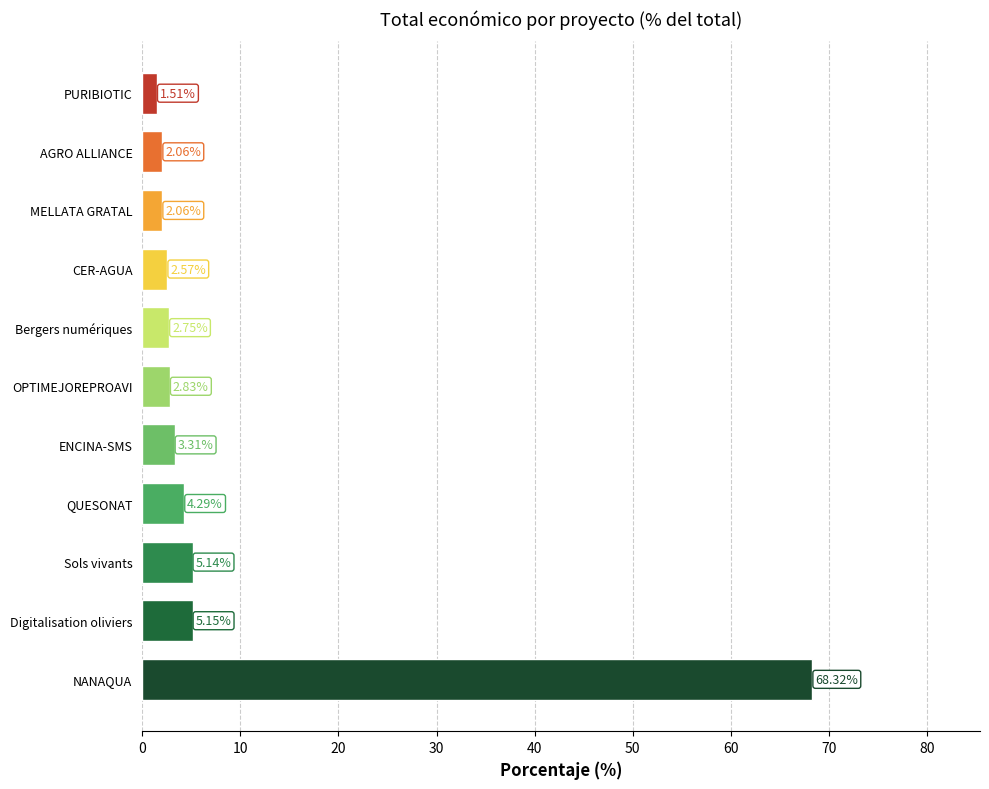

Which category has the highest value across all series?

NANAQUA